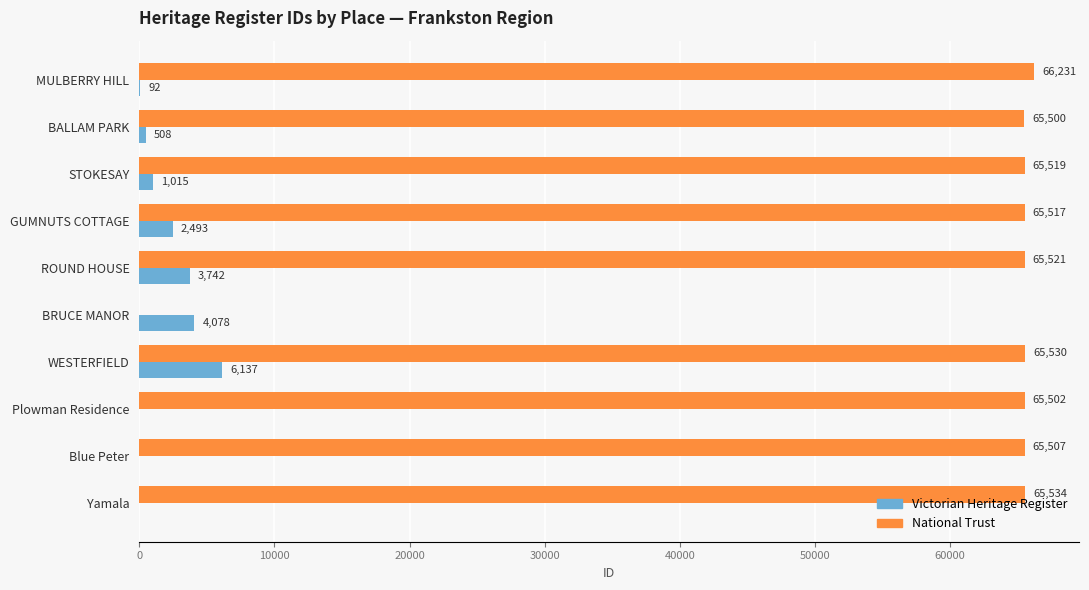

Which series changed the most between STOKESAY and WESTERFIELD?

Victorian Heritage Register